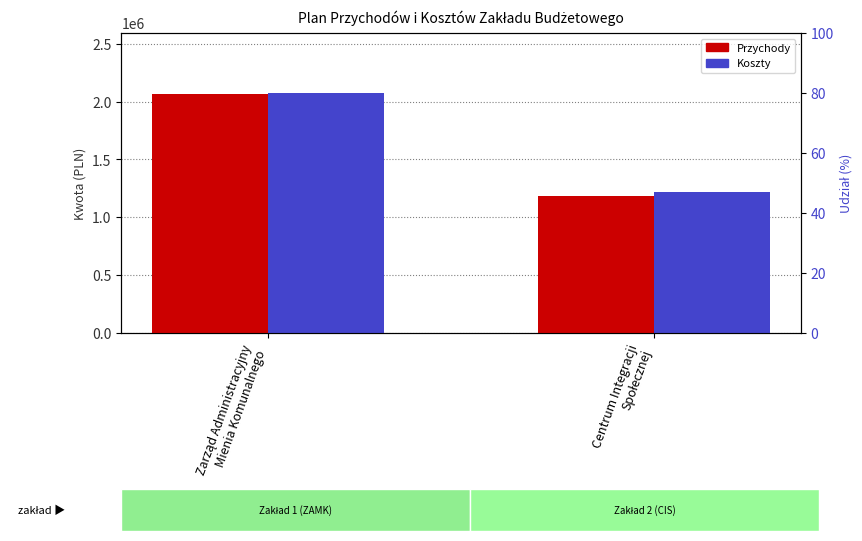

List the series in order of their peak value, highest first.

Koszty, Przychody